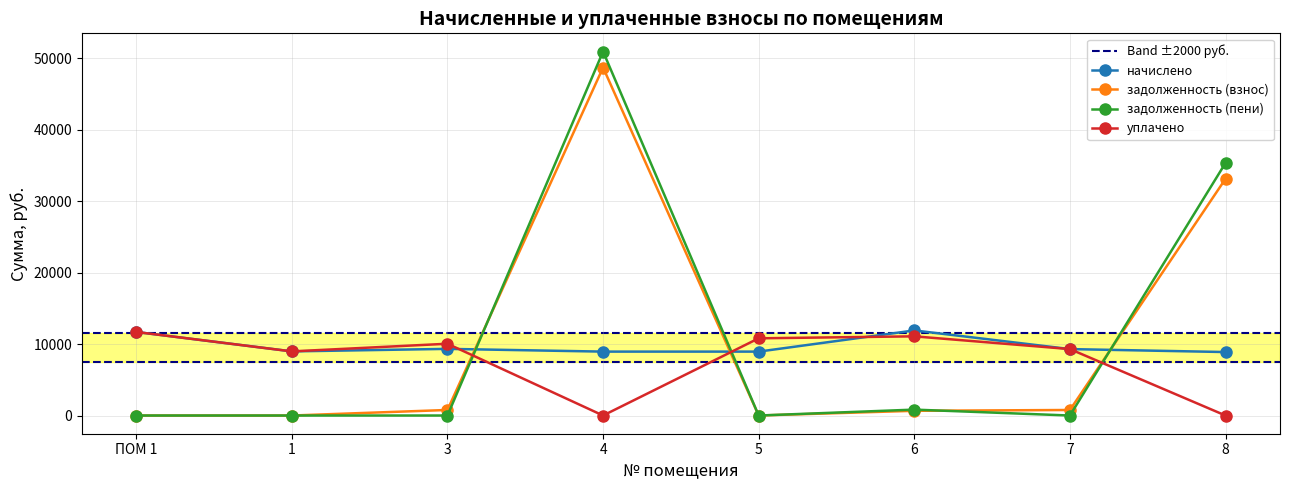

What is the minimum value for начислено?

8878.1